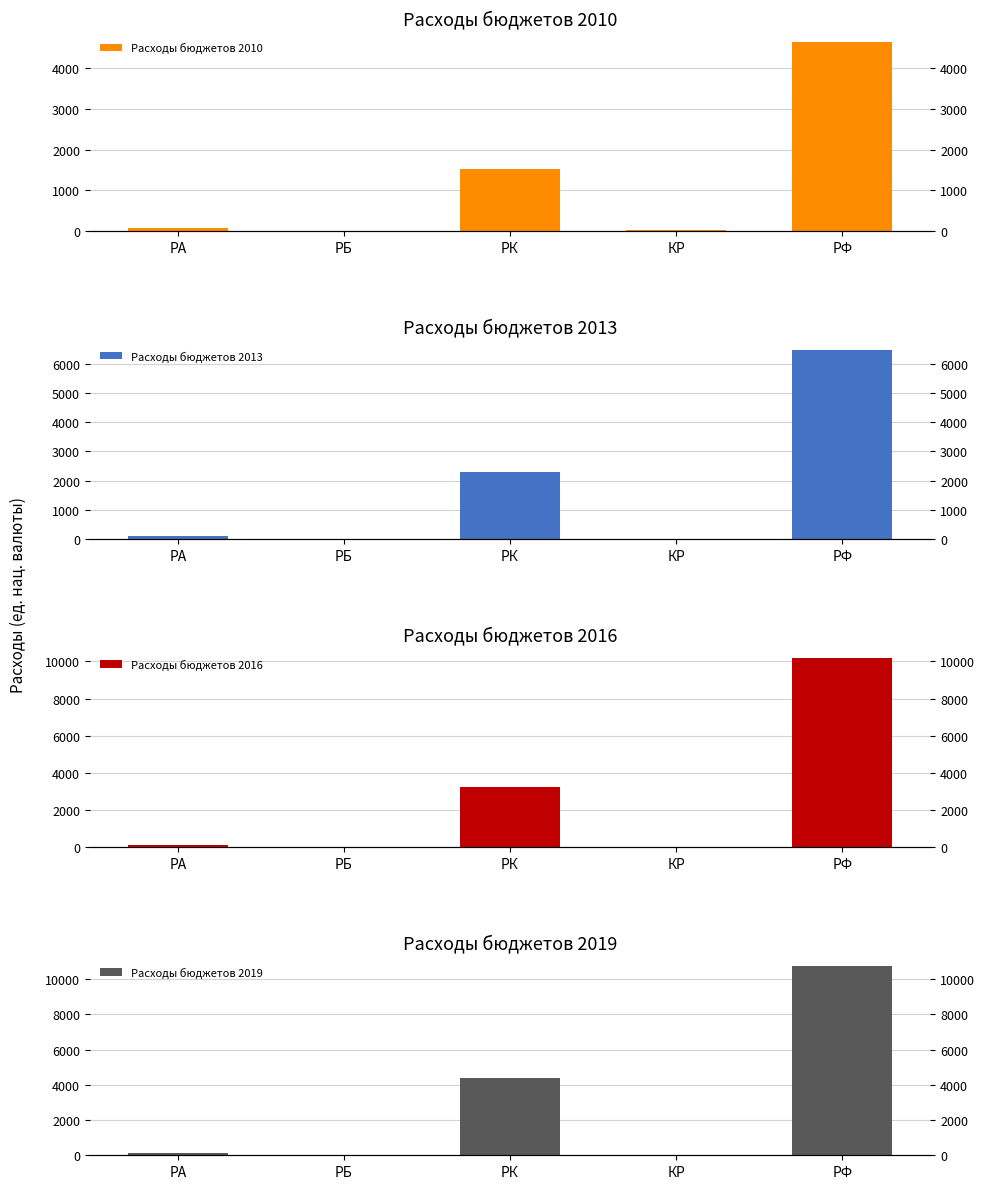

Rank the series by their average value, from highest to lowest.

Расходы бюджетов 2019, Расходы бюджетов 2016, Расходы бюджетов 2013, Расходы бюджетов 2010